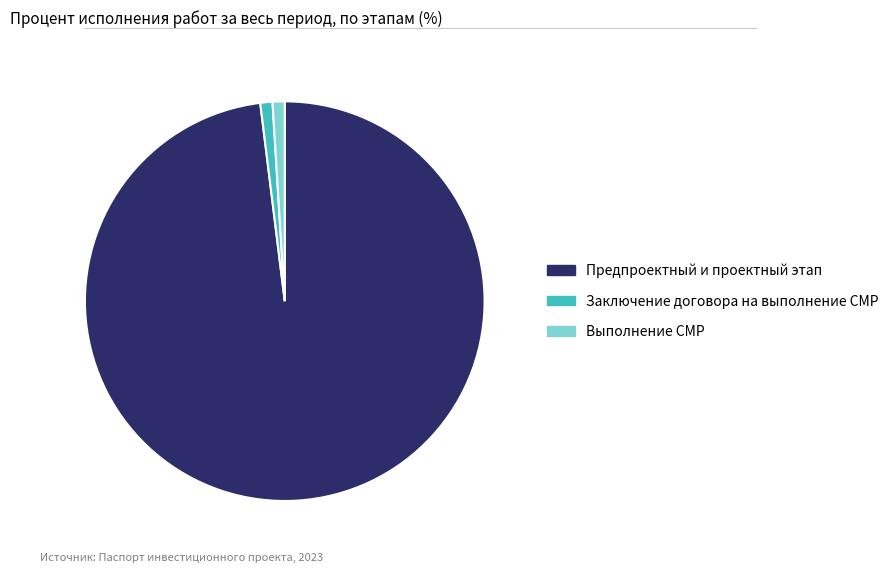

True or false: Заключение договора на выполнение СМР accounts for 11% of the total.

False